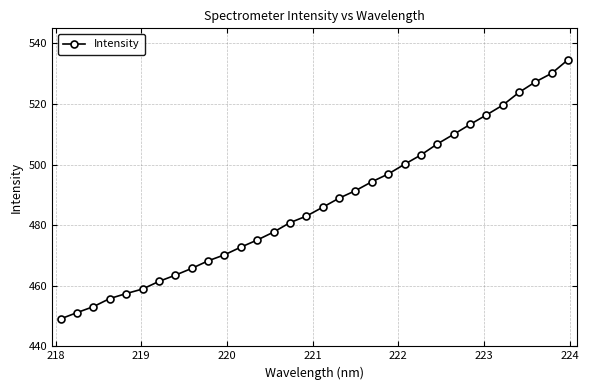

True or false: the data has more than 0 interior local peaks.

False